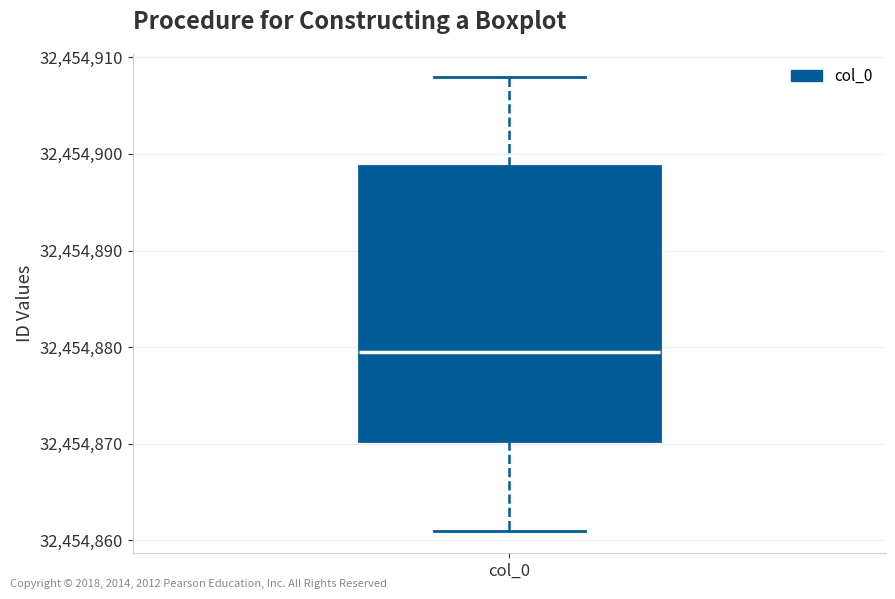

Transcribe this box plot: give where the median line is, the range the box spans, and where the two whiskers end, as read against the y-axis. The values are not printed on the chart, so give them approximately, as read against the axis.

median 32454880, box 32454870 to 32454899, whiskers 32454861 to 32454908